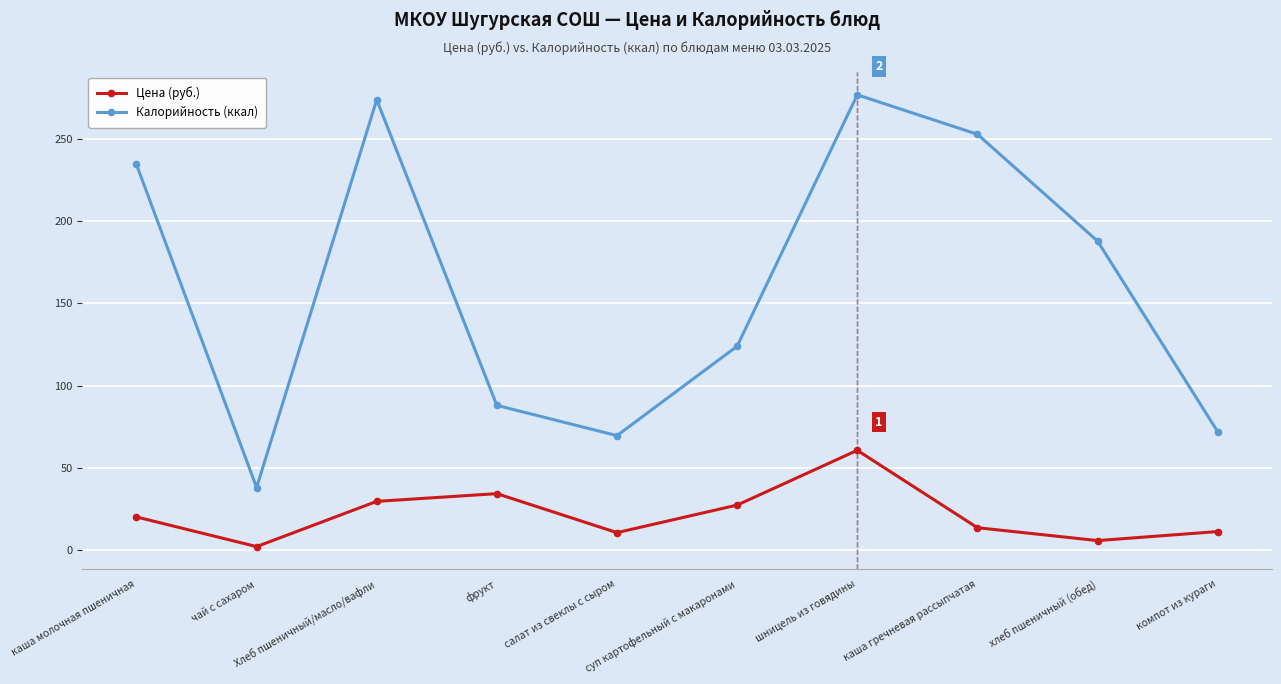

What value does the Калорийность (ккал) series have at шницель из говядины?

277.0